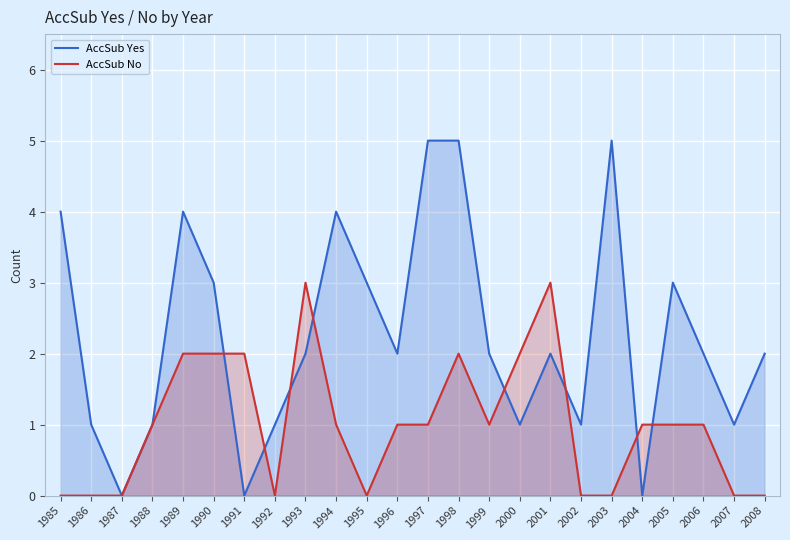

How many lines are shown in the chart?

2